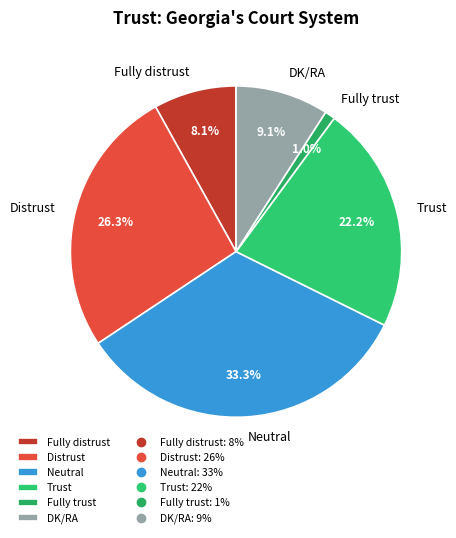

Rank the categories by value from highest to lowest.

Neutral, Distrust, Trust, DK/RA, Fully distrust, Fully trust